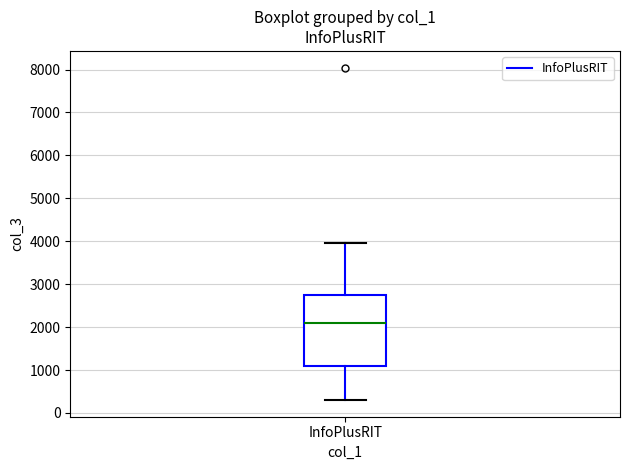

Transcribe this box plot: give where the median line is, the range the box spans, and where the two whiskers end, as read against the y-axis. The values are not printed on the chart, so give them approximately, as read against the axis.

median 2100, box 1100 to 2800, whiskers 300 to 4000